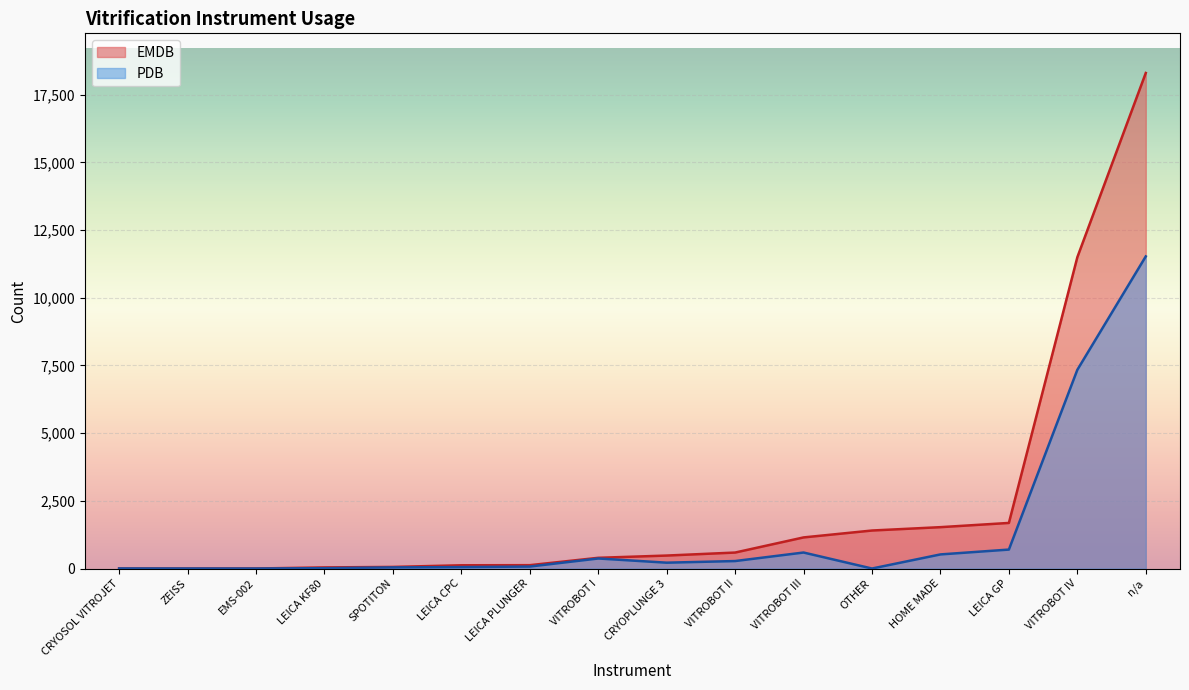

At which label does EMDB reach its peak?

n/a